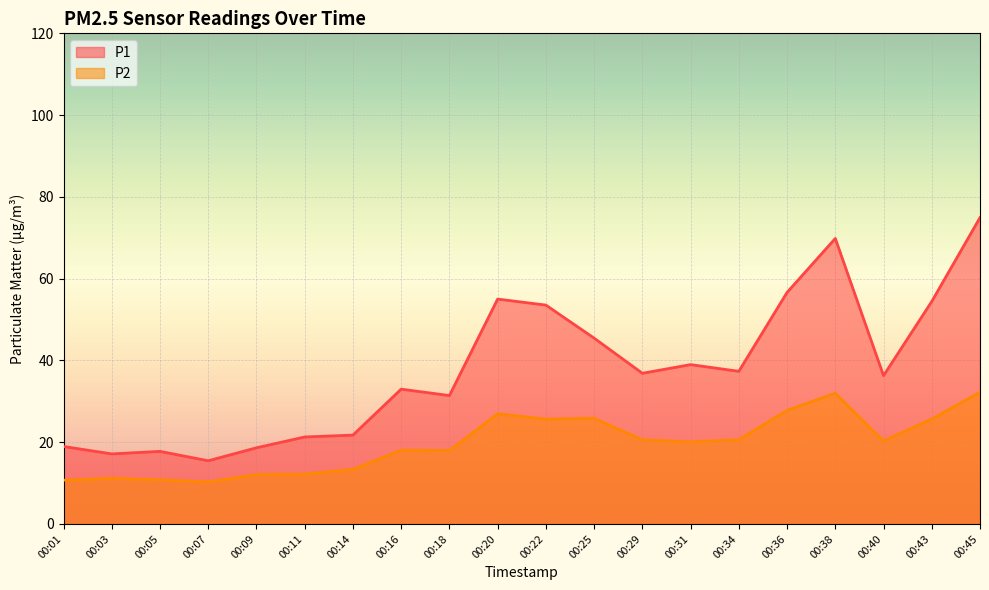

What is the difference between the highest and lowest values at 00:11?

9.1